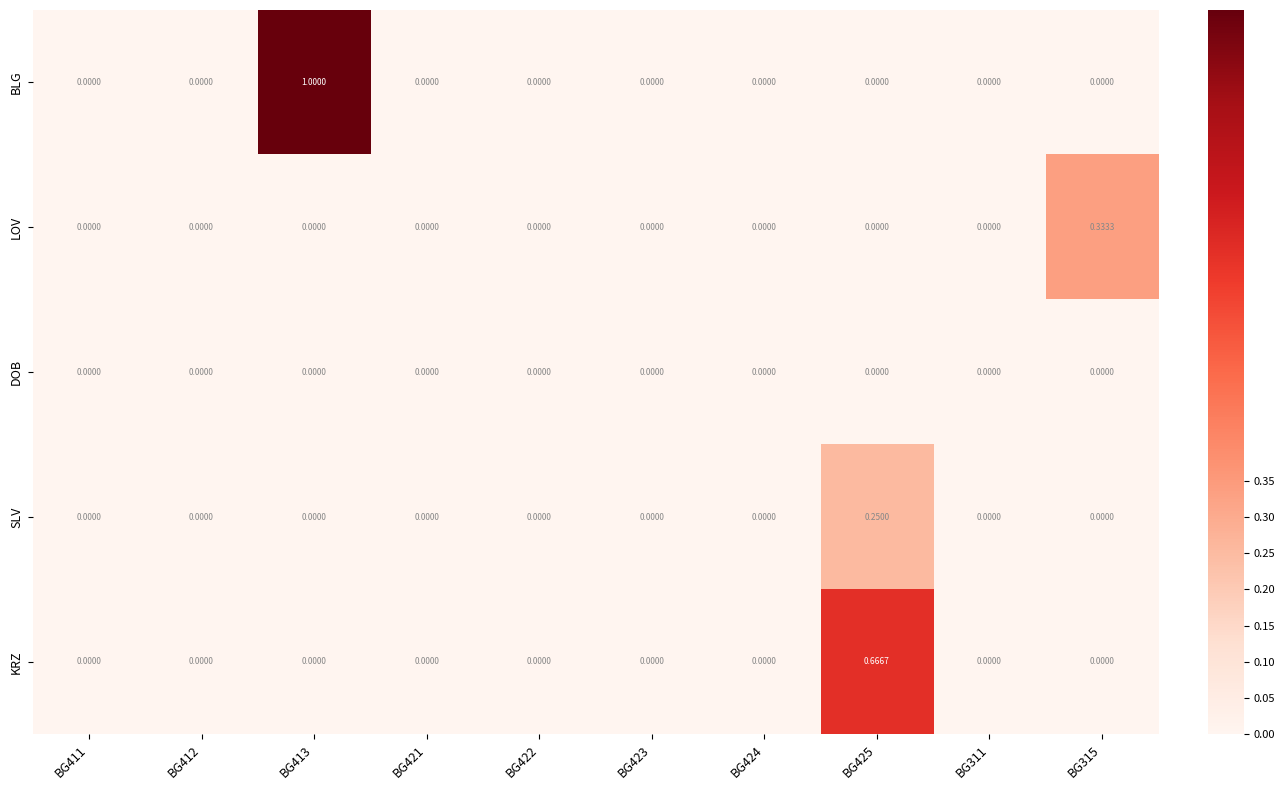

At which category does the chart reach its peak across all series?

BG413